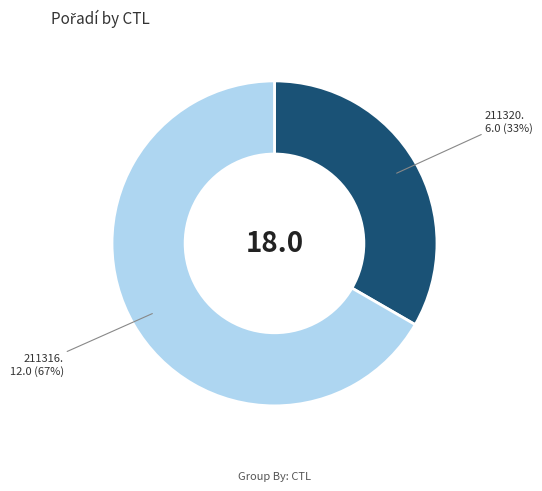

To the nearest percent, what is the average slice percentage?

50%